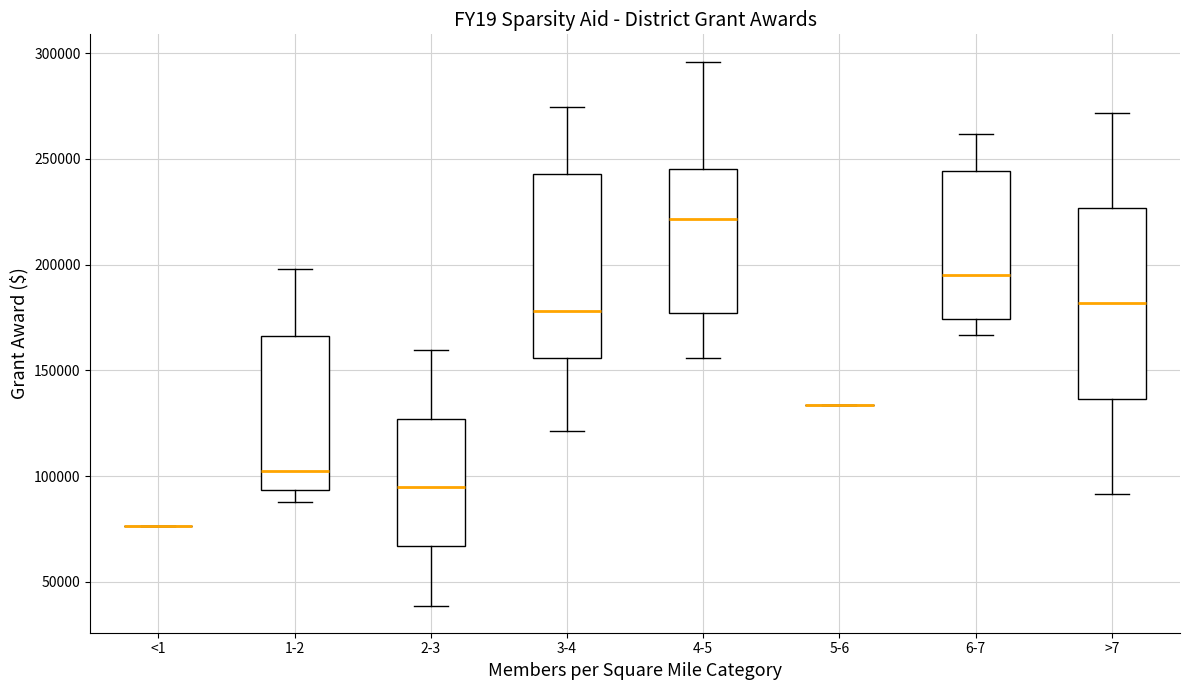

Reading left to right, read every box against the y-axis: the position of its median line, the range the box covers, and the ends of its whiskers. The values are not printed on the chart, so give them approximately, as read against the axis.

<1: box collapsed to a line at 75000, whiskers 75000 to 75000
1-2: median 100000, box 95000 to 165000, whiskers 90000 to 200000
2-3: median 95000, box 65000 to 125000, whiskers 40000 to 160000
3-4: median 180000, box 155000 to 245000, whiskers 120000 to 275000
4-5: median 220000, box 175000 to 245000, whiskers 155000 to 295000
5-6: box collapsed to a line at 135000, whiskers 135000 to 135000
6-7: median 195000, box 175000 to 245000, whiskers 165000 to 260000
>7: median 180000, box 135000 to 225000, whiskers 90000 to 270000